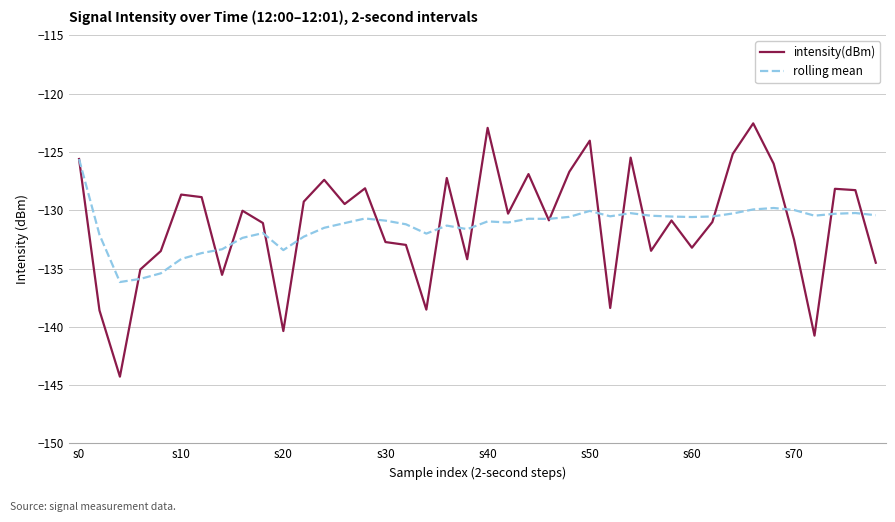

What is the highest value of the rolling mean series?

-125.6